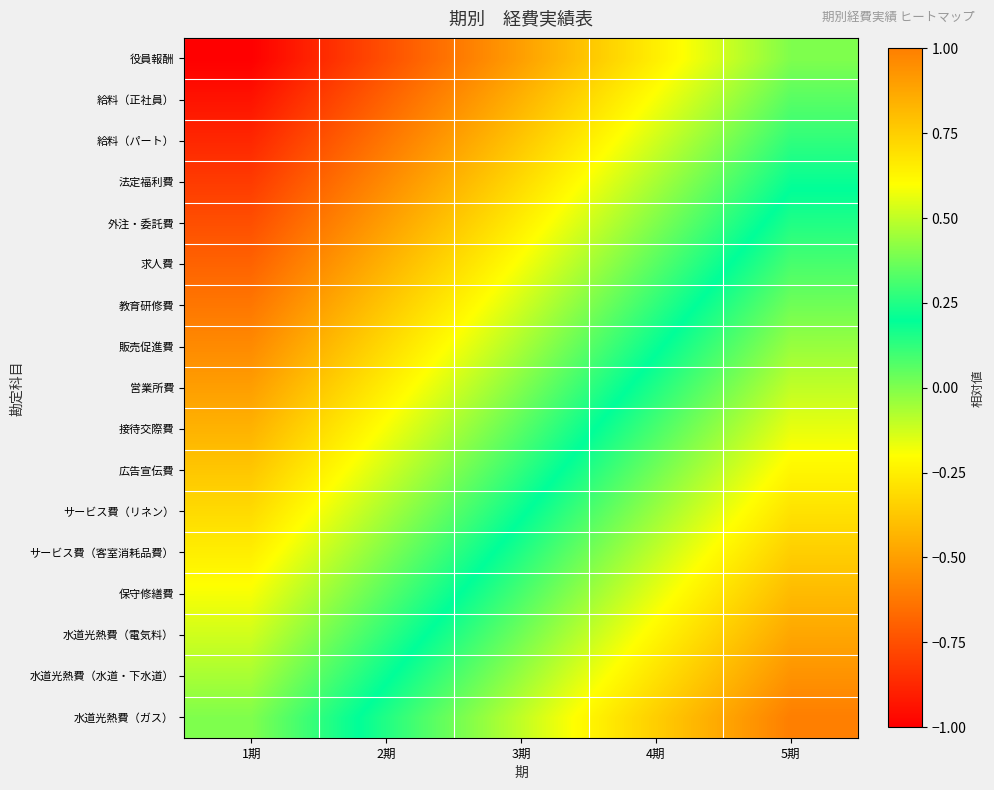

Reading right to left, list all the values displayed in this chart.

役員報酬: 5期=0.0	4期=-0.2	3期=-0.5	2期=-0.8	1期=-1.0
給料（正社員）: 5期=0.1	4期=-0.2	3期=-0.4	2期=-0.7	1期=-0.9
給料（パート）: 5期=0.1	4期=-0.1	3期=-0.4	2期=-0.6	1期=-0.9
法定福利費: 5期=0.2	4期=-0.1	3期=-0.3	2期=-0.6	1期=-0.8
外注・委託費: 5期=0.2	4期=0.0	3期=-0.2	2期=-0.5	1期=-0.8
求人費: 5期=0.3	4期=0.1	3期=-0.2	2期=-0.4	1期=-0.7
教育研修費: 5期=0.4	4期=0.1	3期=-0.1	2期=-0.4	1期=-0.6
販売促進費: 5期=0.4	4期=0.2	3期=-0.1	2期=-0.3	1期=-0.6
営業所費: 5期=0.5	4期=0.2	3期=0.0	2期=-0.2	1期=-0.5
接待交際費: 5期=0.6	4期=0.3	3期=0.1	2期=-0.2	1期=-0.4
広告宣伝費: 5期=0.6	4期=0.4	3期=0.1	2期=-0.1	1期=-0.4
サービス費（リネン）: 5期=0.7	4期=0.4	3期=0.2	2期=-0.1	1期=-0.3
サービス費（客室消耗品費）: 5期=0.8	4期=0.5	3期=0.2	2期=0.0	1期=-0.2
保守修繕費: 5期=0.8	4期=0.6	3期=0.3	2期=0.1	1期=-0.2
水道光熱費（電気料）: 5期=0.9	4期=0.6	3期=0.4	2期=0.1	1期=-0.1
水道光熱費（水道・下水道）: 5期=0.9	4期=0.7	3期=0.4	2期=0.2	1期=-0.1
水道光熱費（ガス）: 5期=1.0	4期=0.8	3期=0.5	2期=0.2	1期=0.0